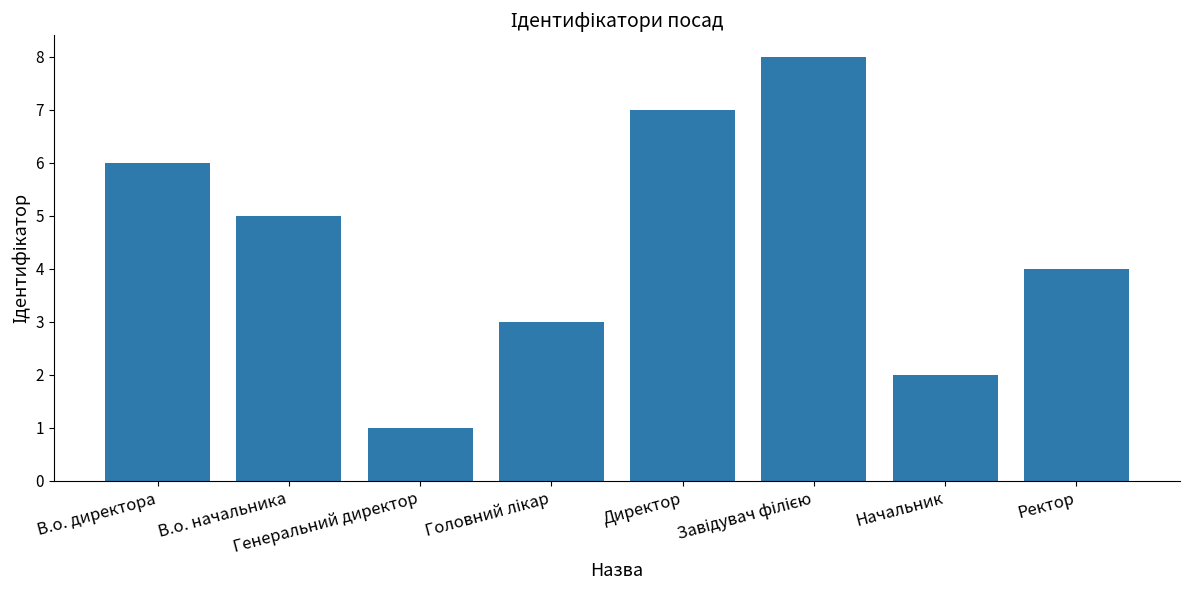

Reading left to right, extract all data points from this chart.

6	5	1	3	7	8	2	4